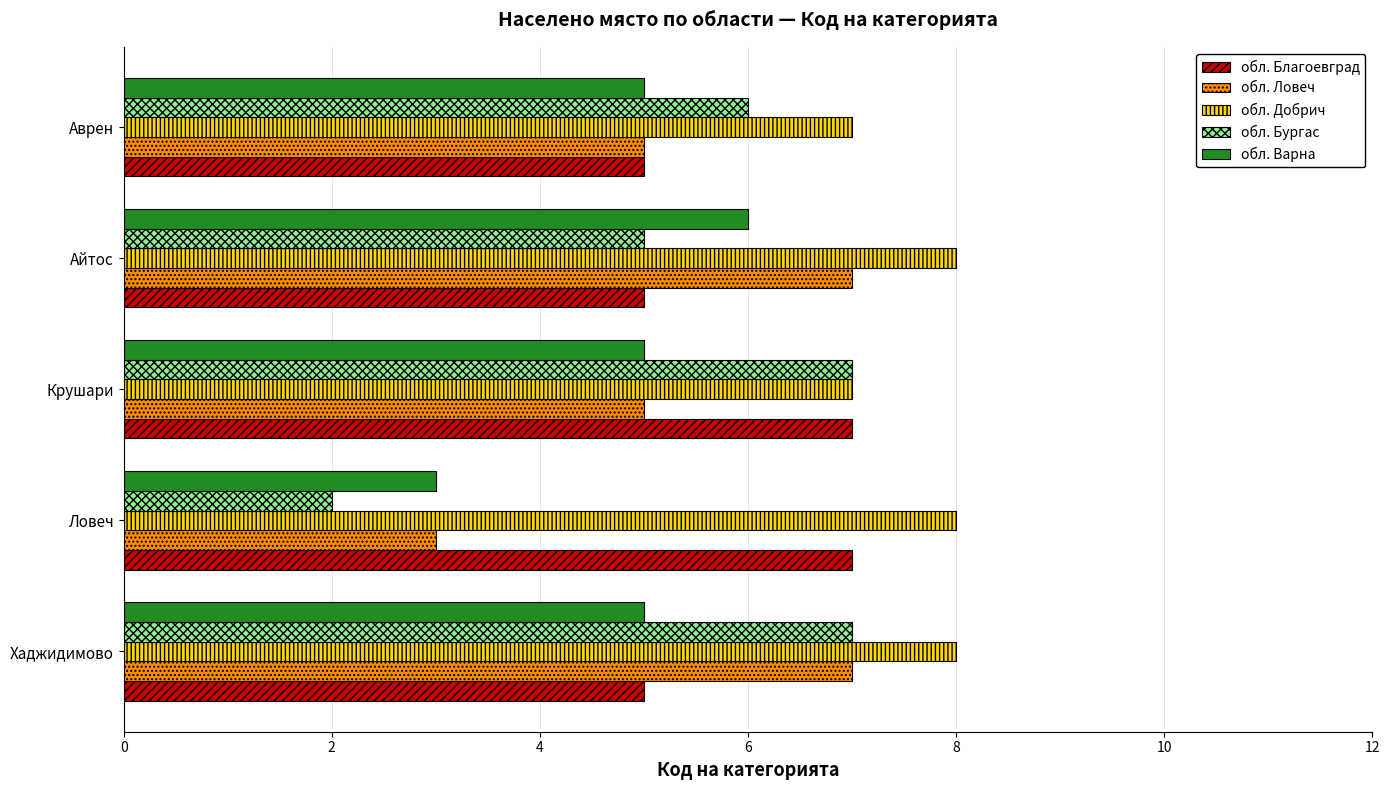

What is the average value of the обл. Бургас series?

5